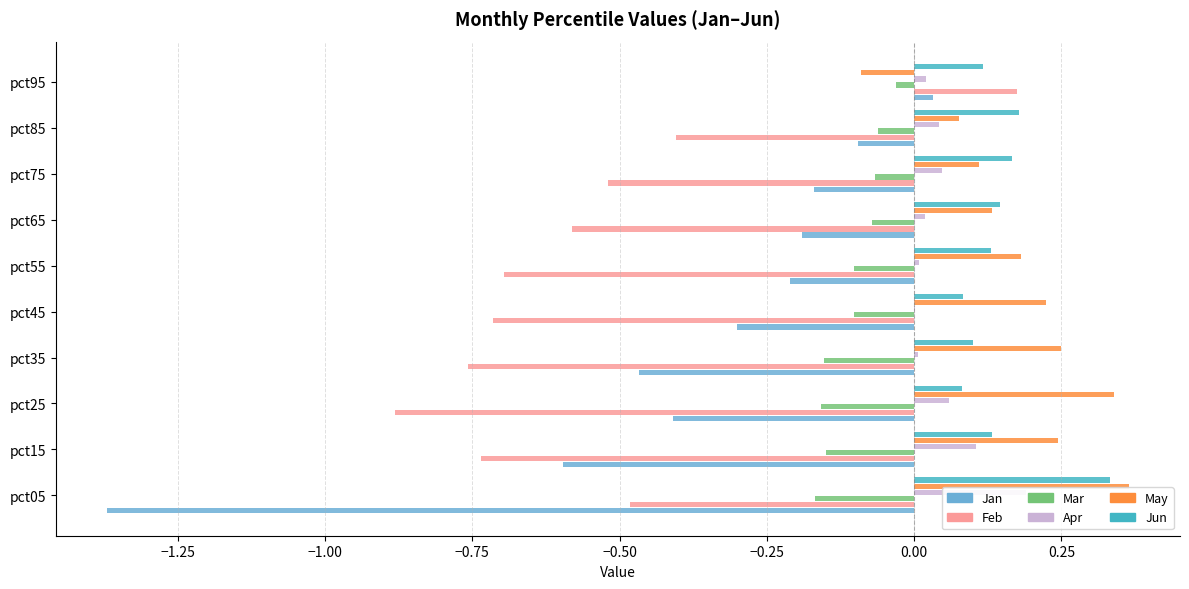

Count the May values in the range 0 to 1.

9